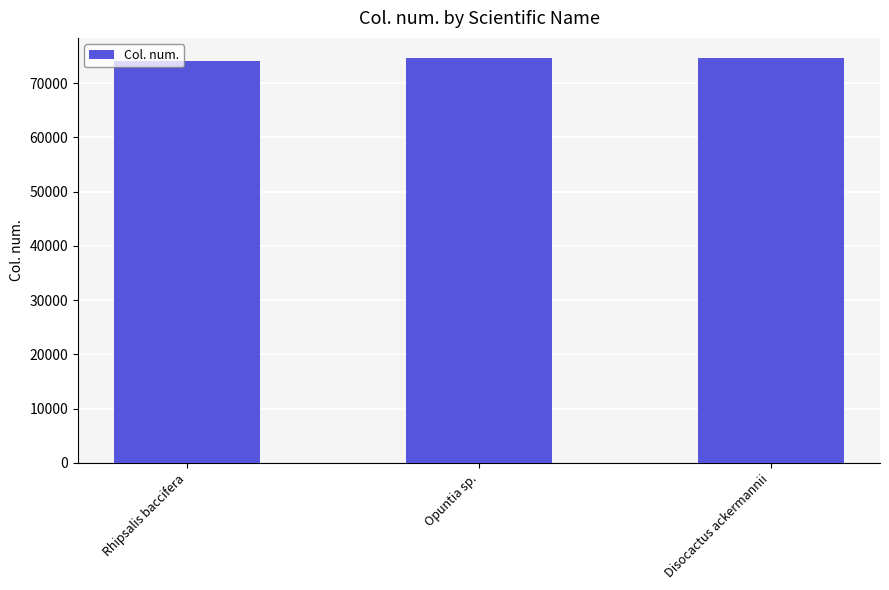

The chart shows a value of 27370 at Disocactus ackermannii. True or false?

False